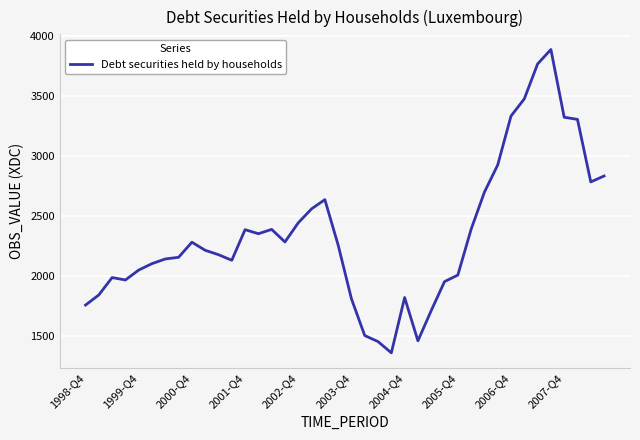

What is the smallest value displayed?

1362.7